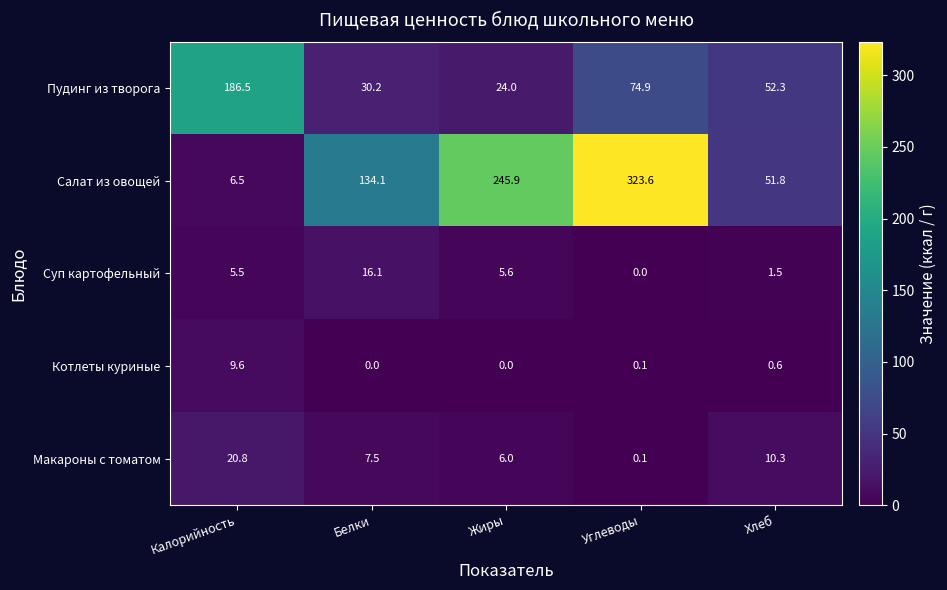

At which label does Пудинг из творога reach its peak?

Калорийность